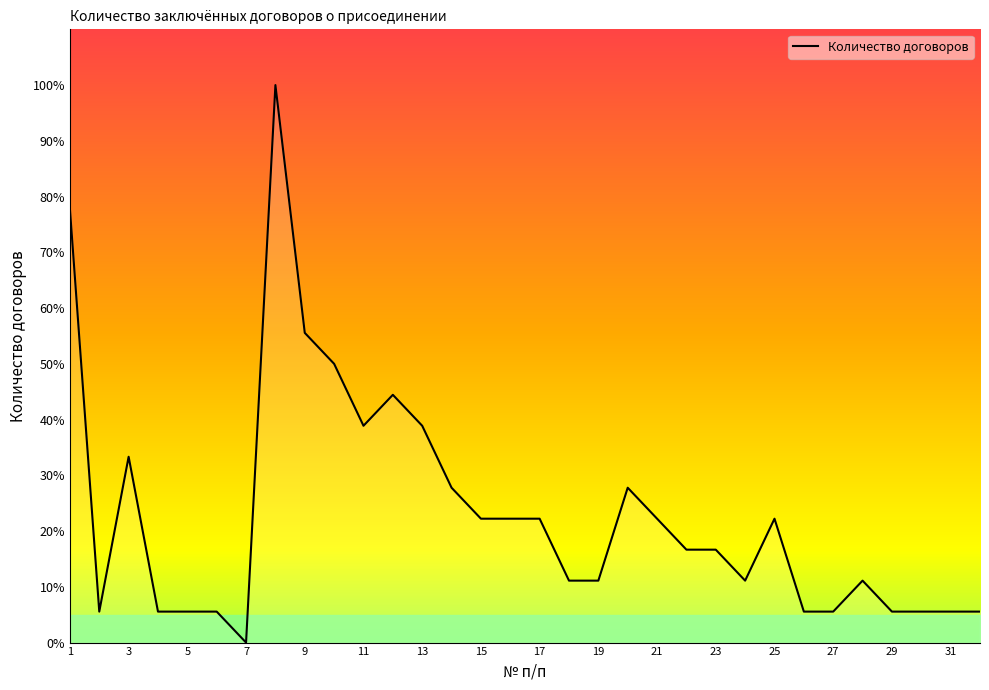

What is the greatest value displayed?

100.0